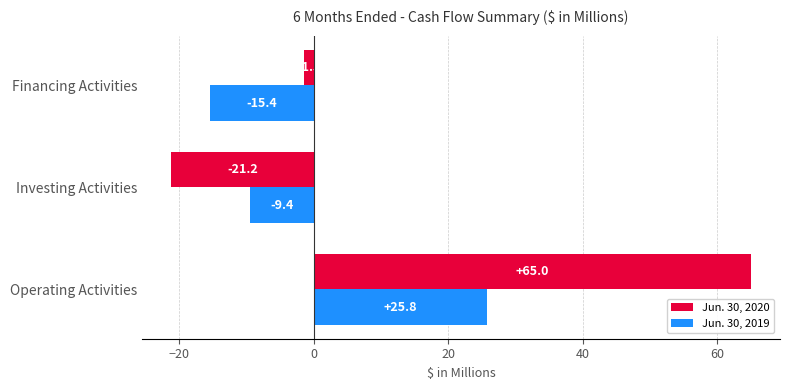

What are all the series names shown in the legend?

Jun. 30, 2020, Jun. 30, 2019